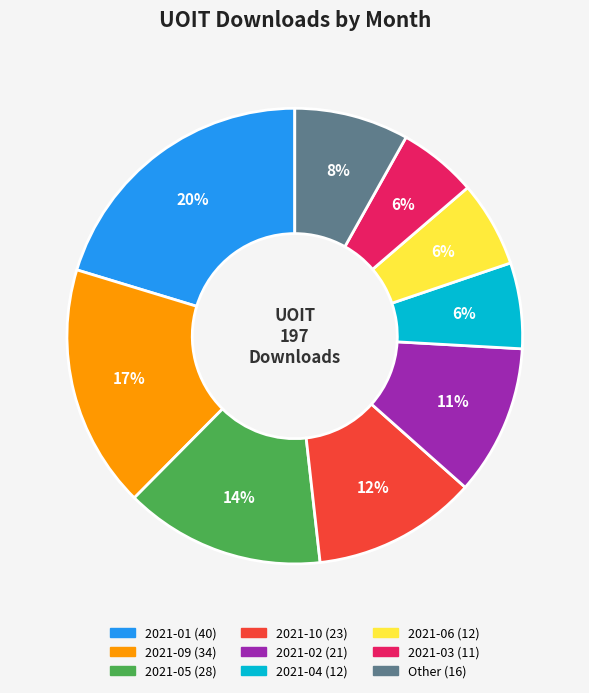

Is there a majority slice in this chart?

No